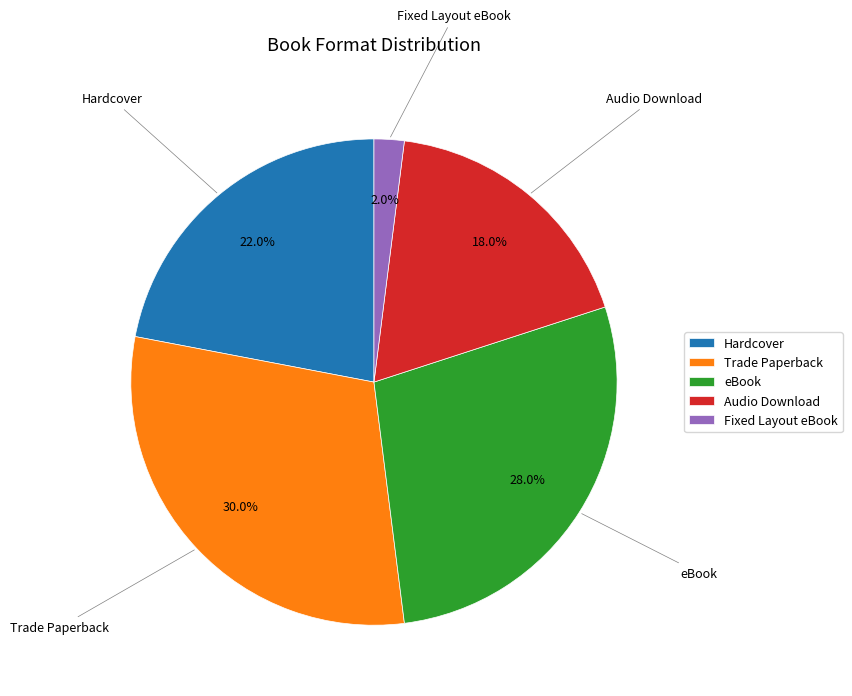

Which category has the biggest portion of the pie?

Trade Paperback